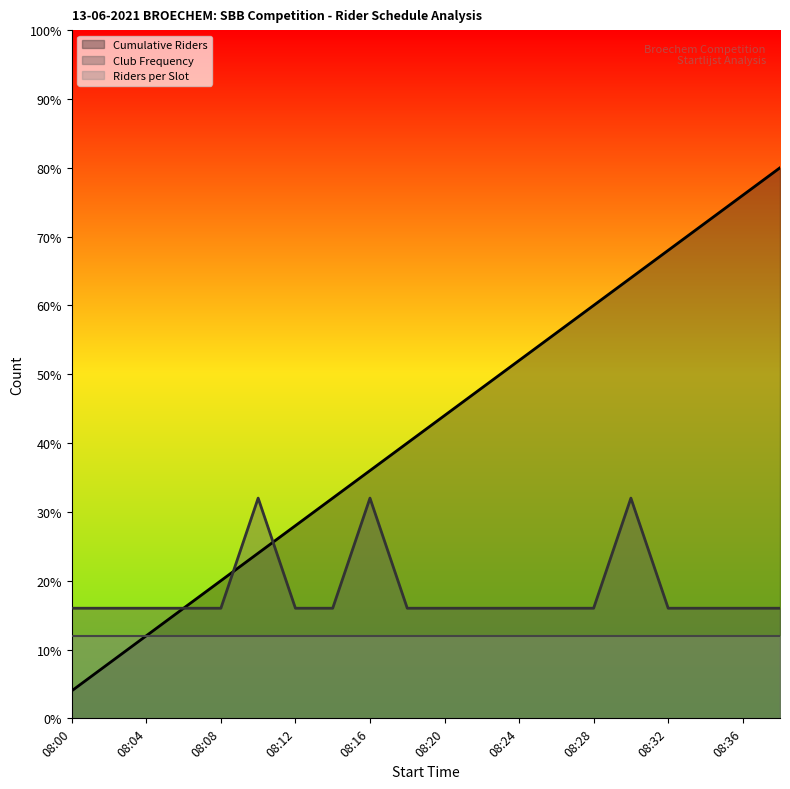

What is the difference between the maximum and minimum values in the Club Frequency series?

4